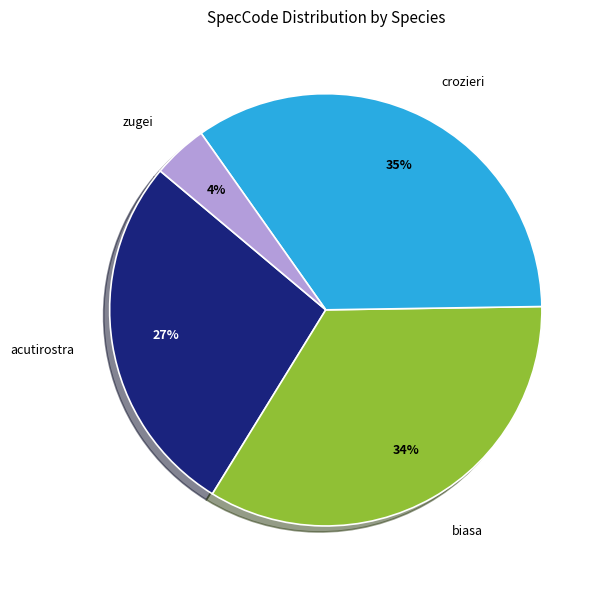

What is the smallest slice in the pie chart?

zugei